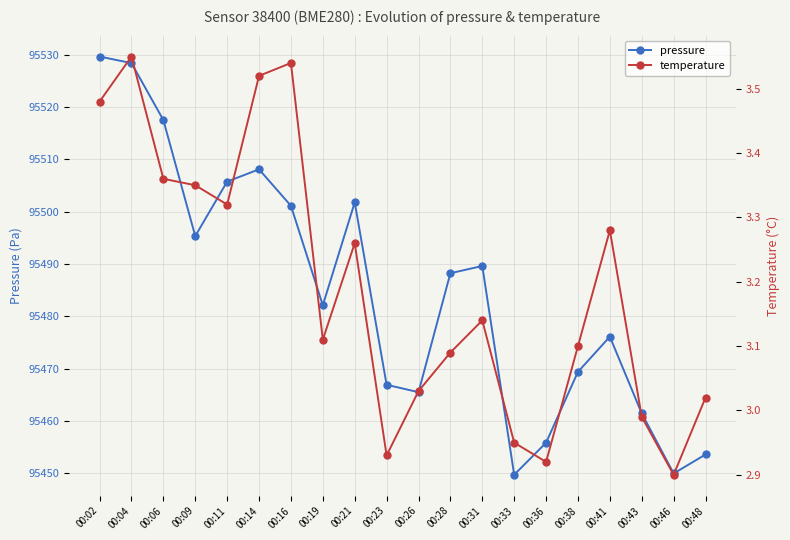

What value does the temperature series have at 00:23?

2.9